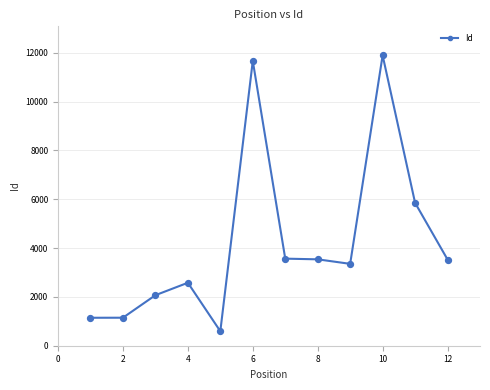

What is the minimum value shown in the chart?

593